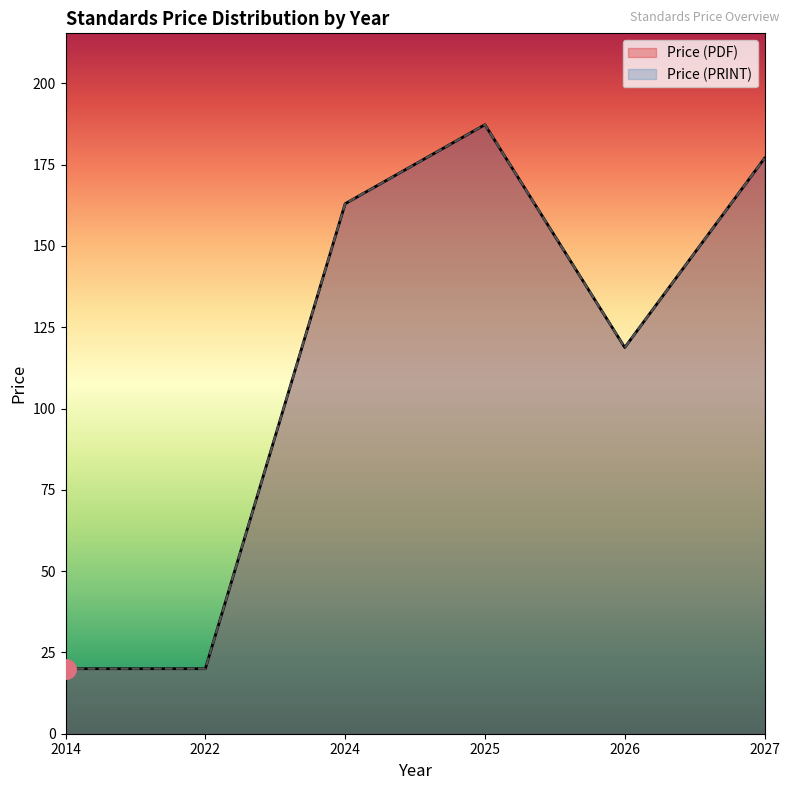

Rank the series at 2025 from highest to lowest value.

Price (PDF), Price (PRINT)